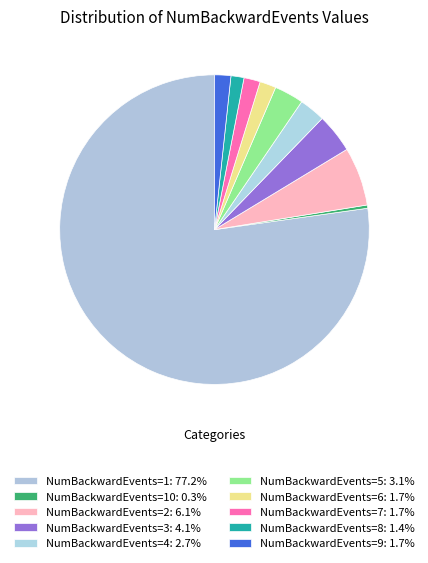

Count the number of slices in the pie.

10